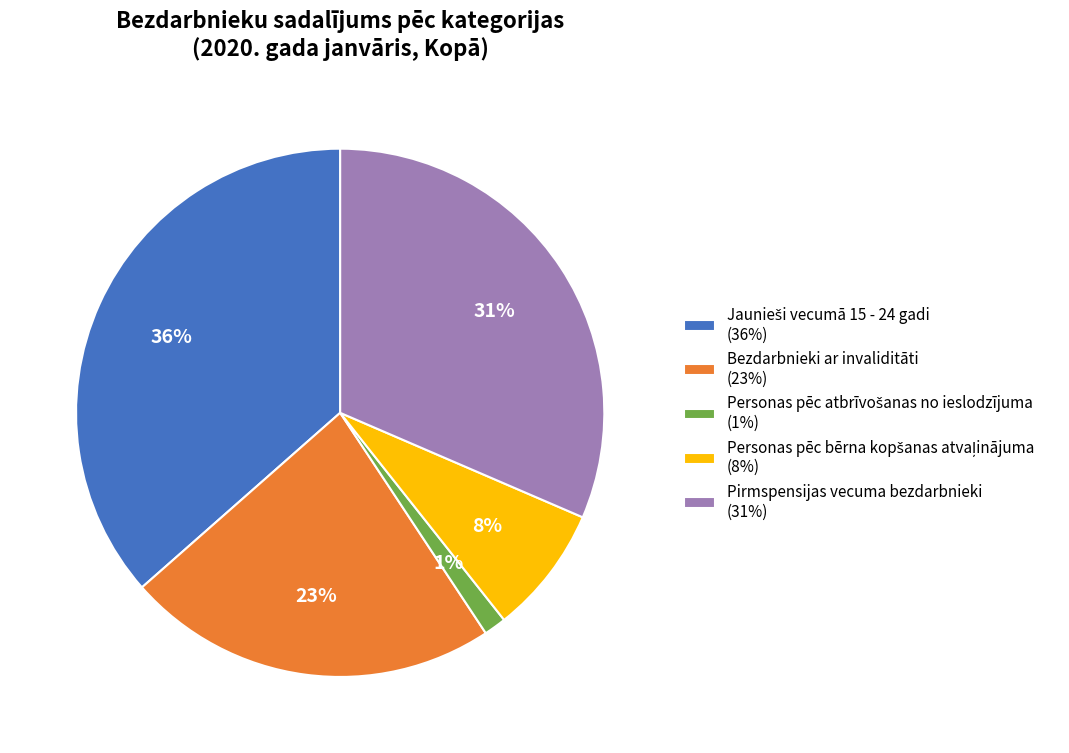

Does any single category account for the majority?

No